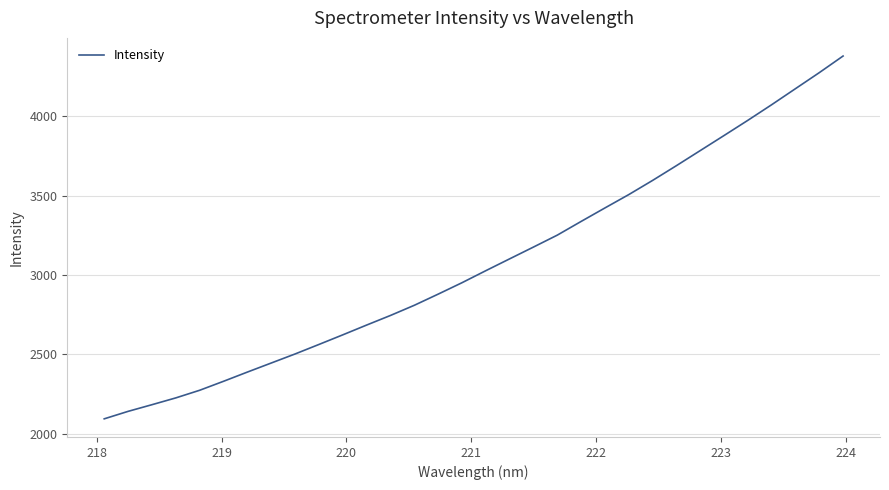

Does the chart display data point markers on the line(s)?

No